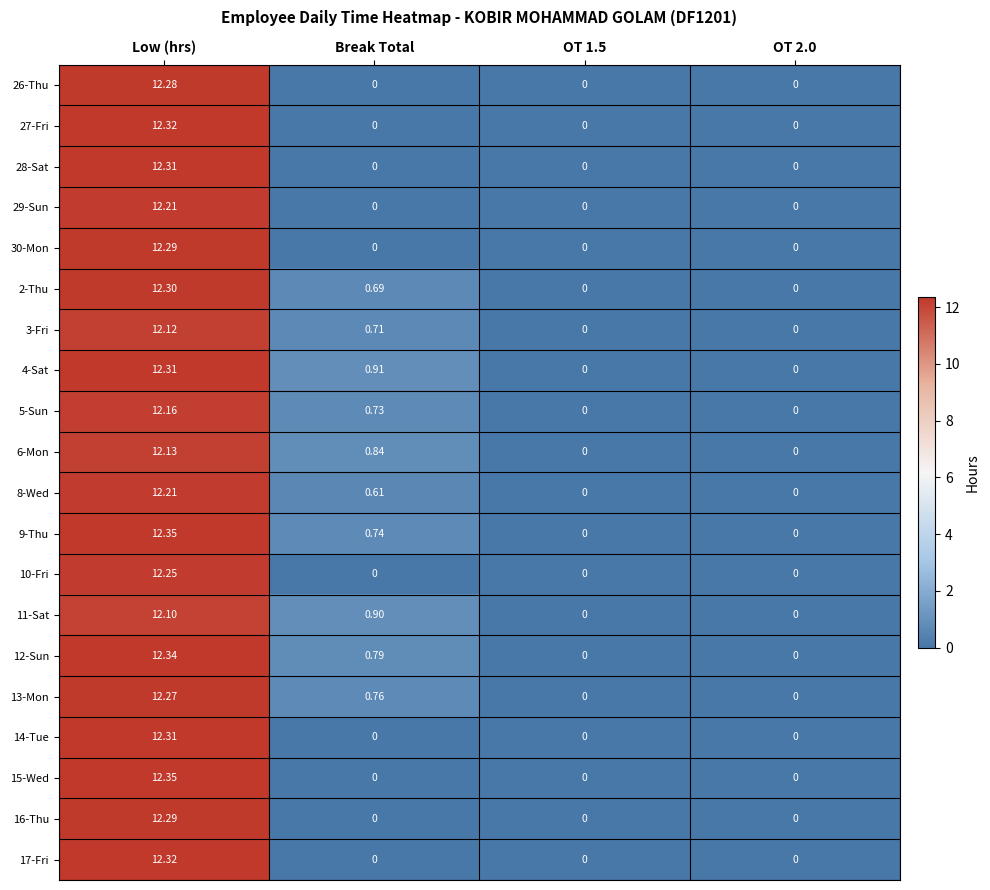

At which category is the sum across all series the highest?

Low (hrs)